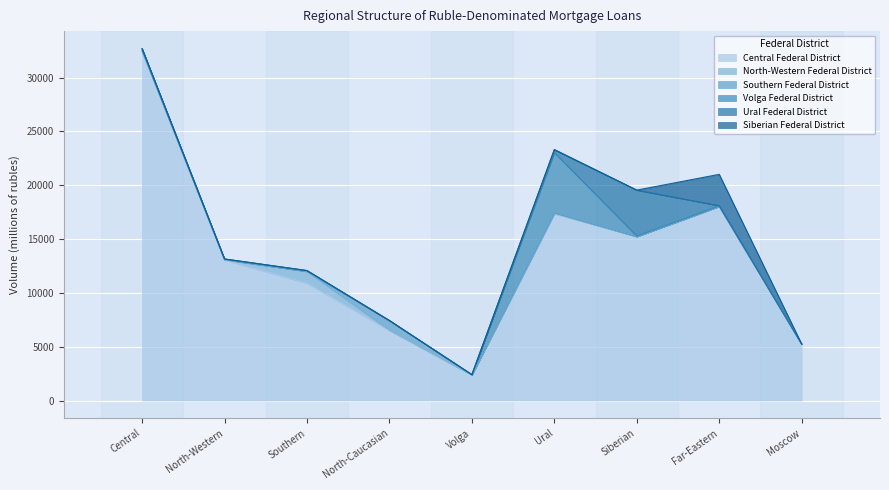

True or false: Volga Federal District and North-Western Federal District cross at least once.

True